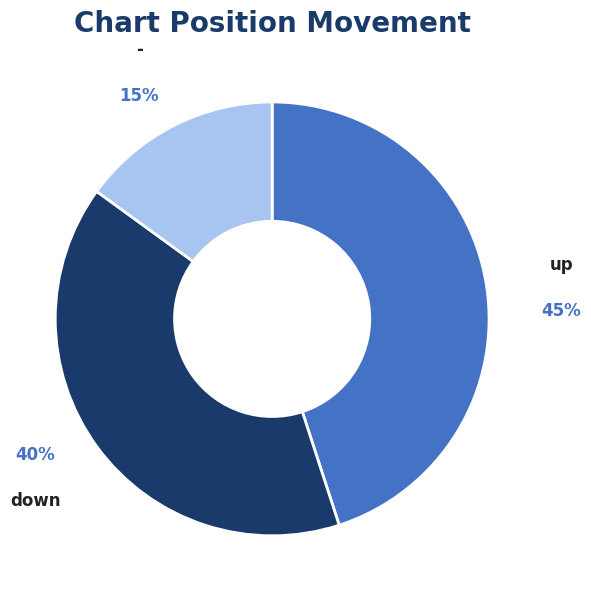

Is it true that up is 39% of the pie?

False